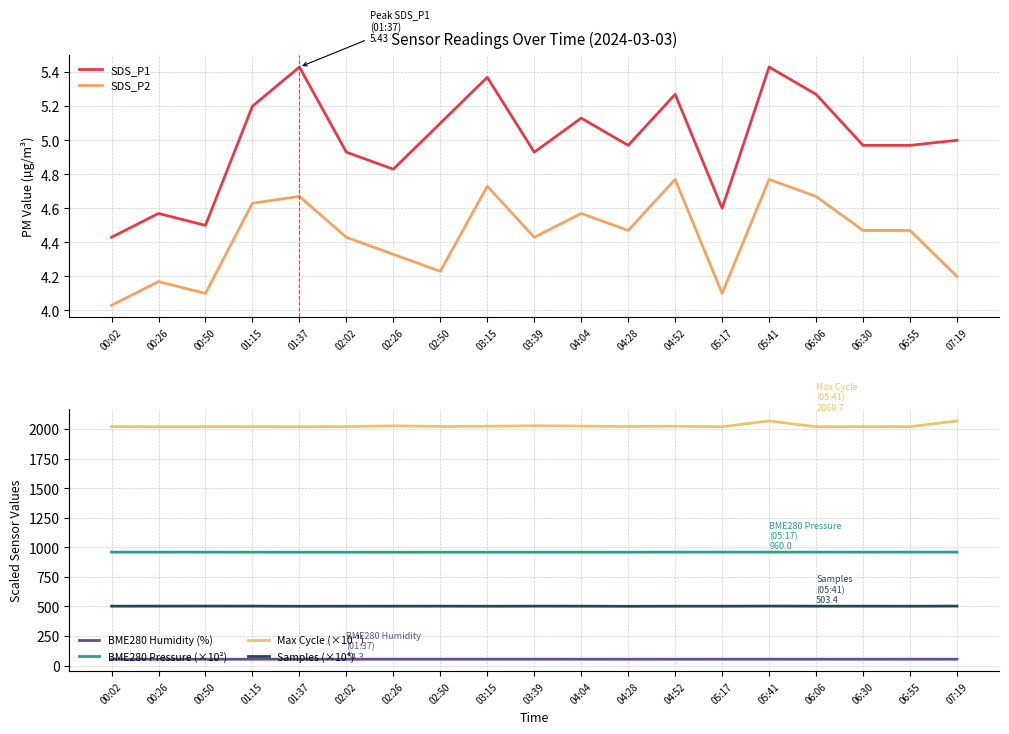

Which series changed the most between 03:39 and 06:06?

Max Cycle (×10⁻¹)